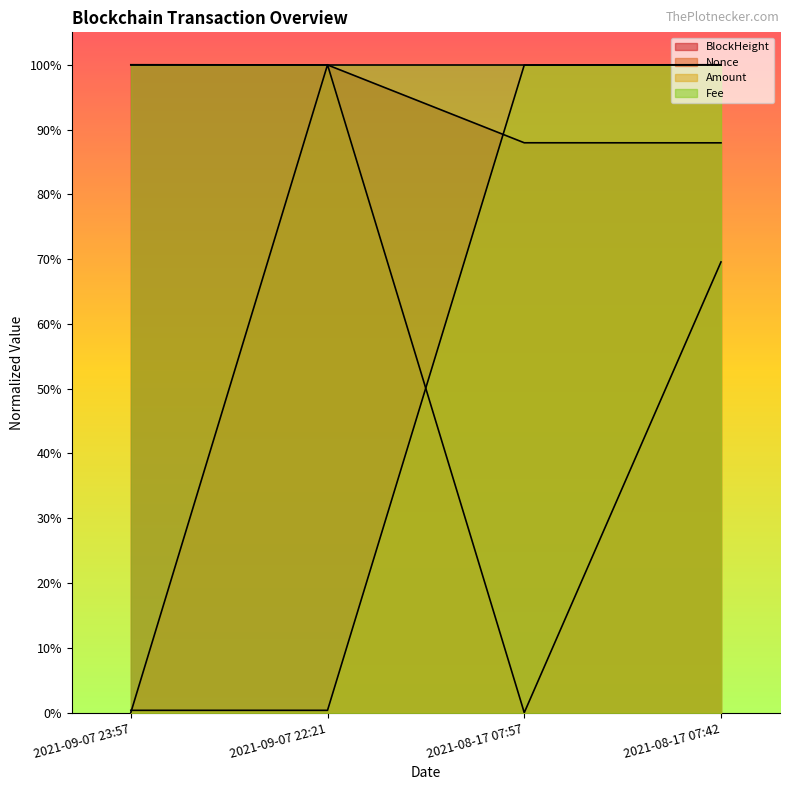

Is it true that BlockHeight equals 1.0 at 2021-09-07 23:57?

True